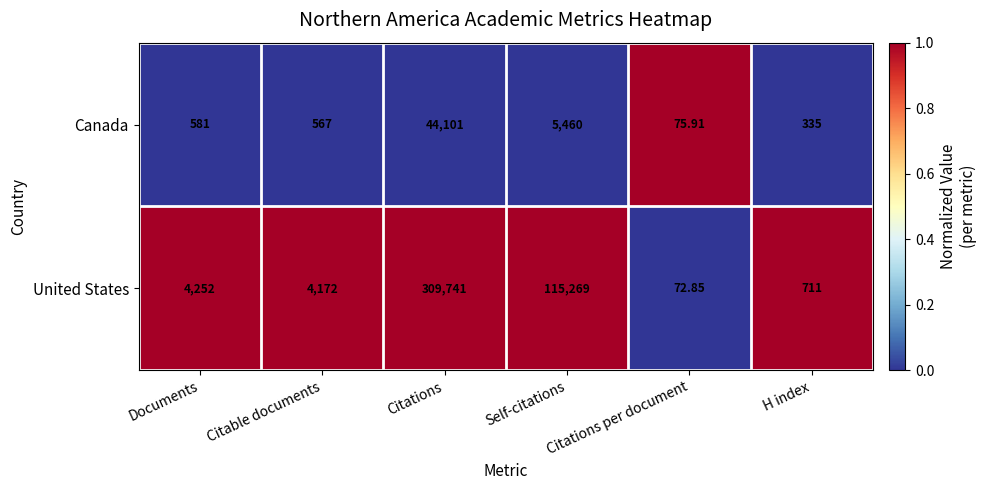

Which series has the largest total across all categories?

United States